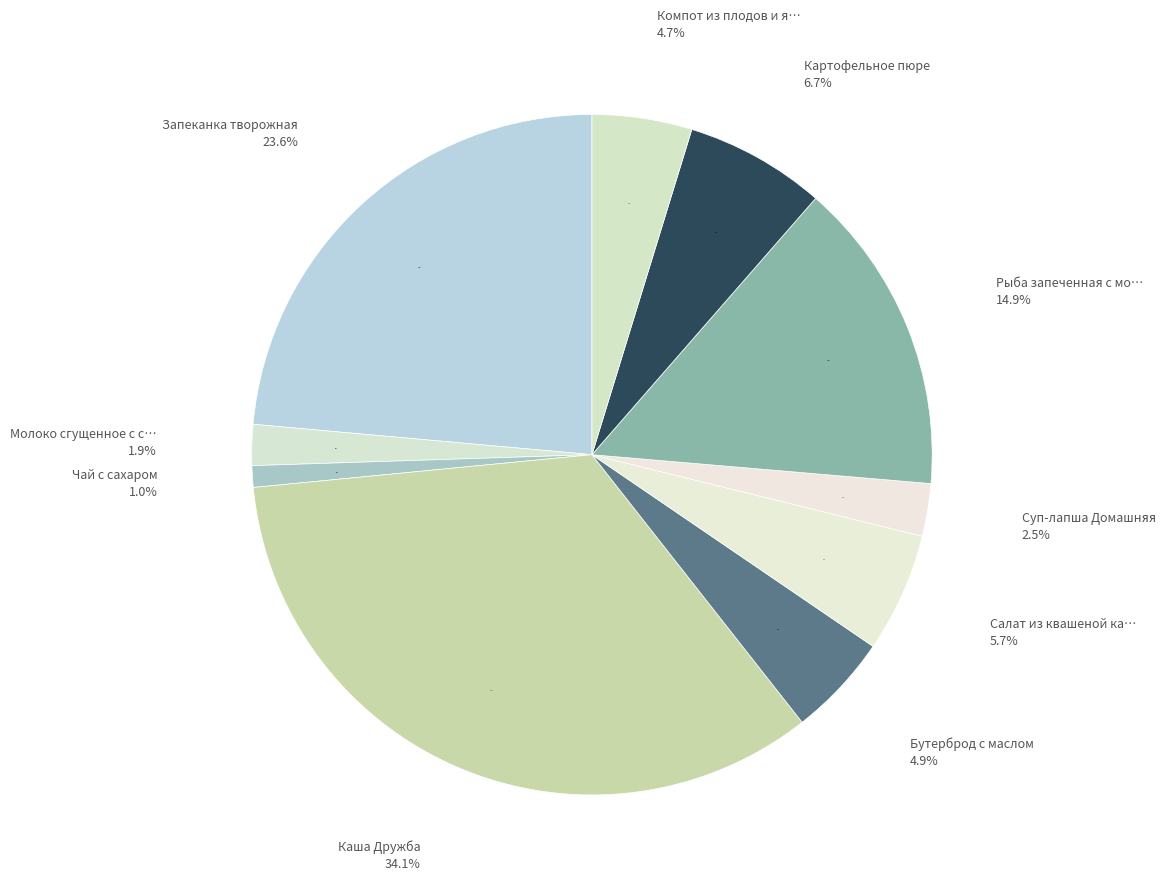

Count the number of slices in the pie.

10